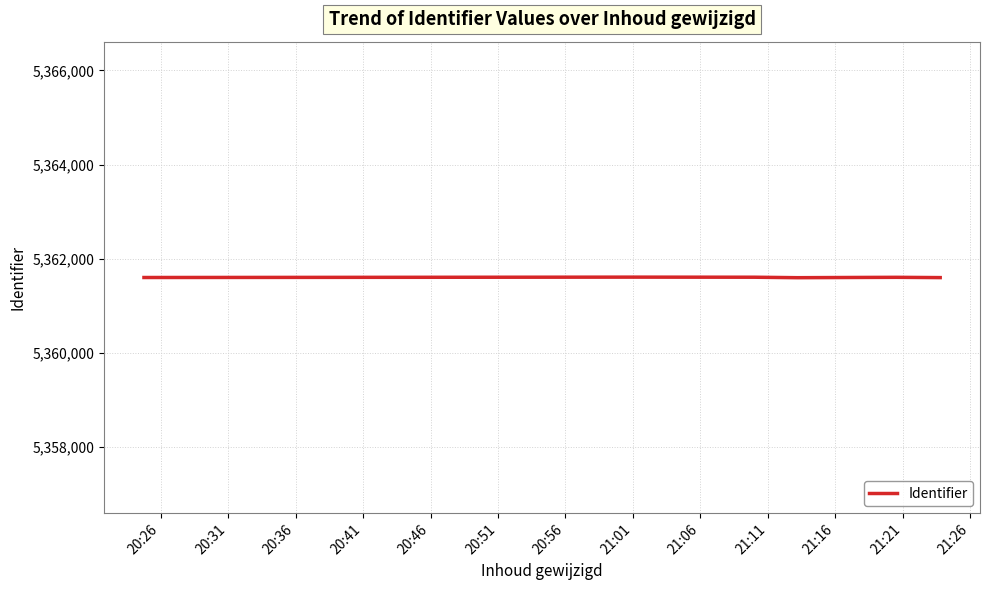

How many lines are shown in the chart?

1